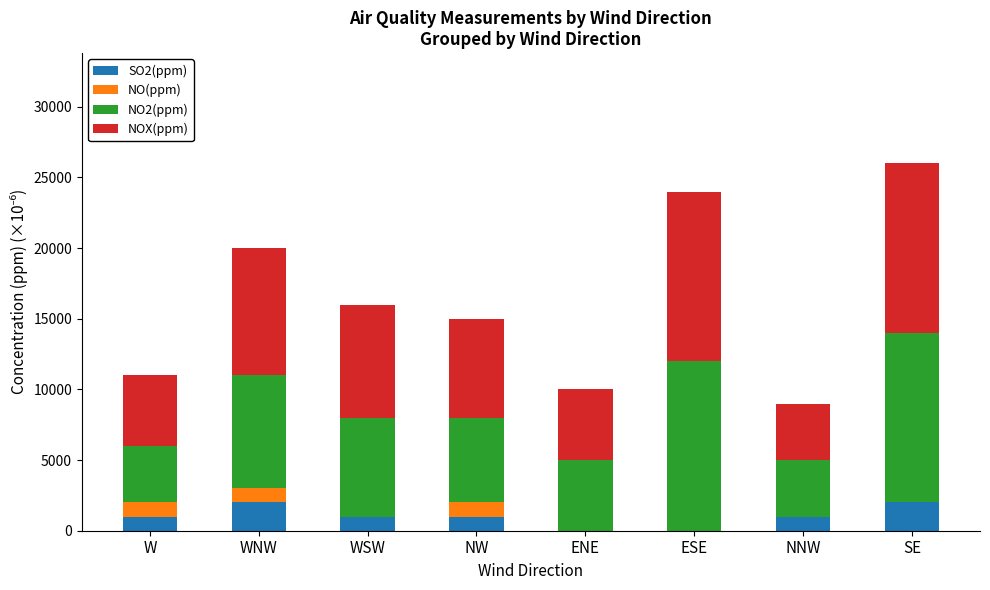

The SO2(ppm) series shows 1000 at NW. True or false?

True